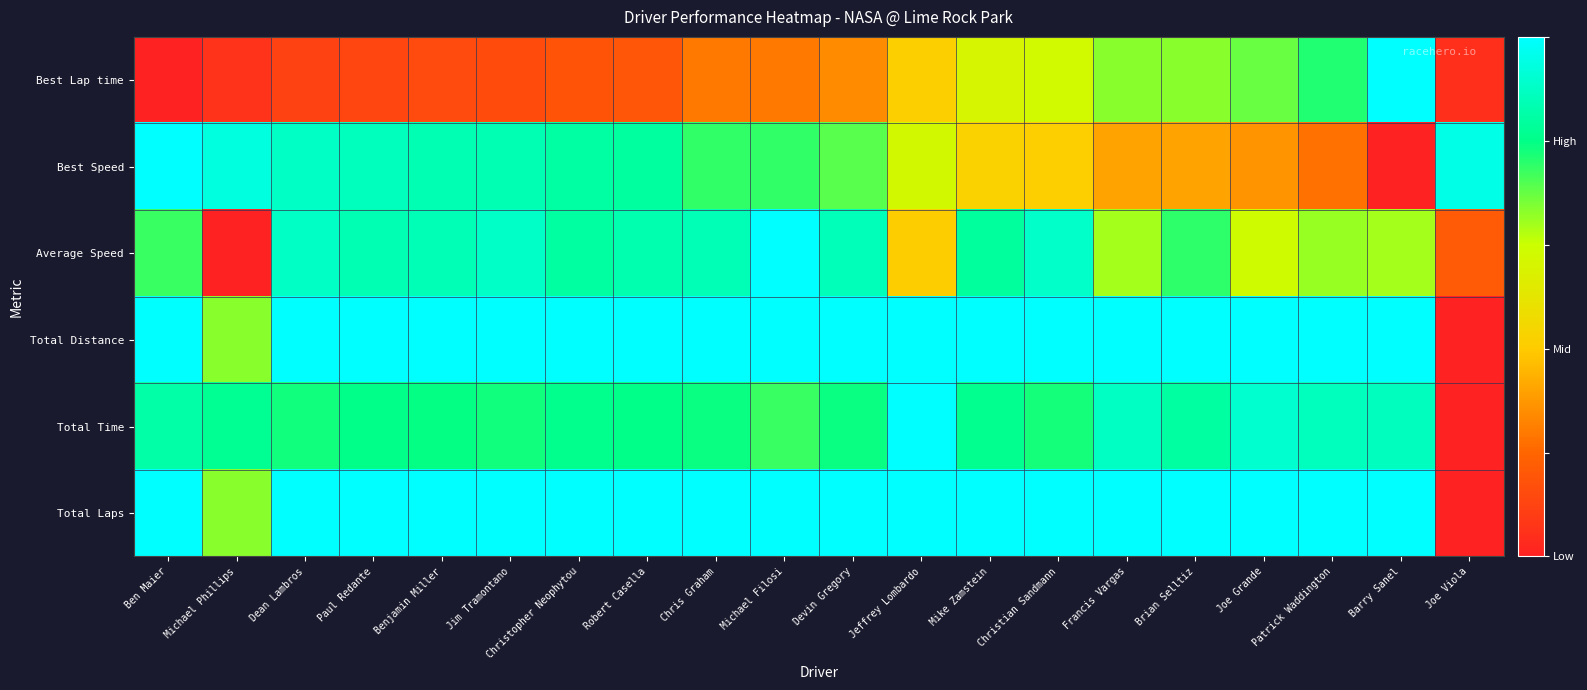

Which series has the largest total across all categories?

Total Distance